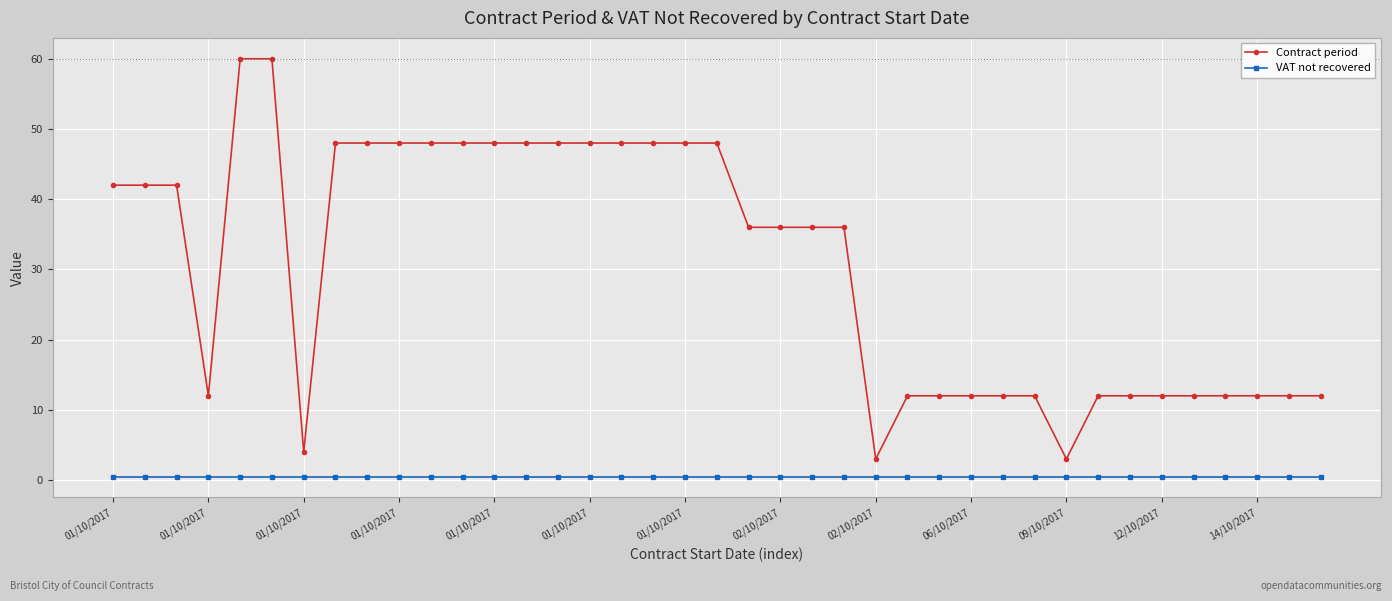

What is the value of the Contract period point at the 22nd from the left?

36.0